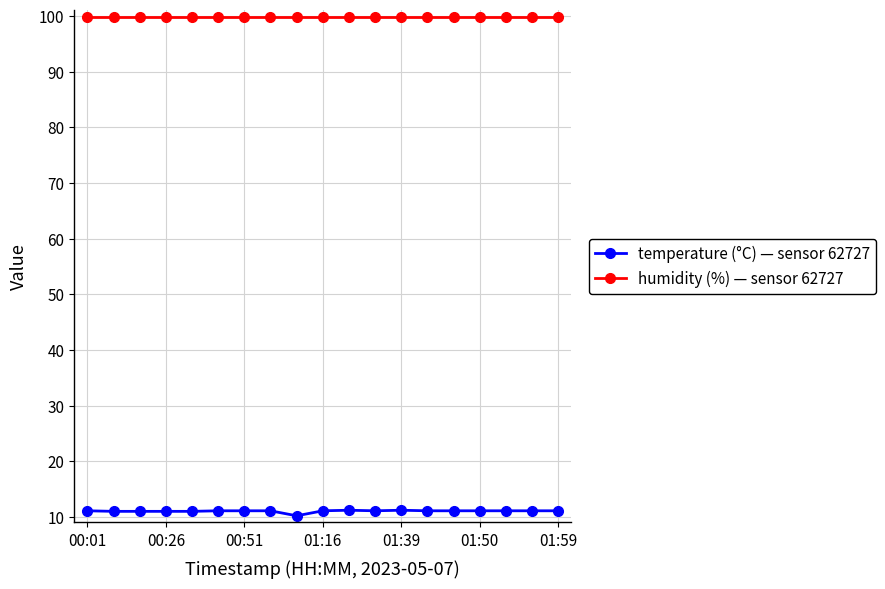

Which series has the largest total across all categories?

humidity (%) — sensor 62727